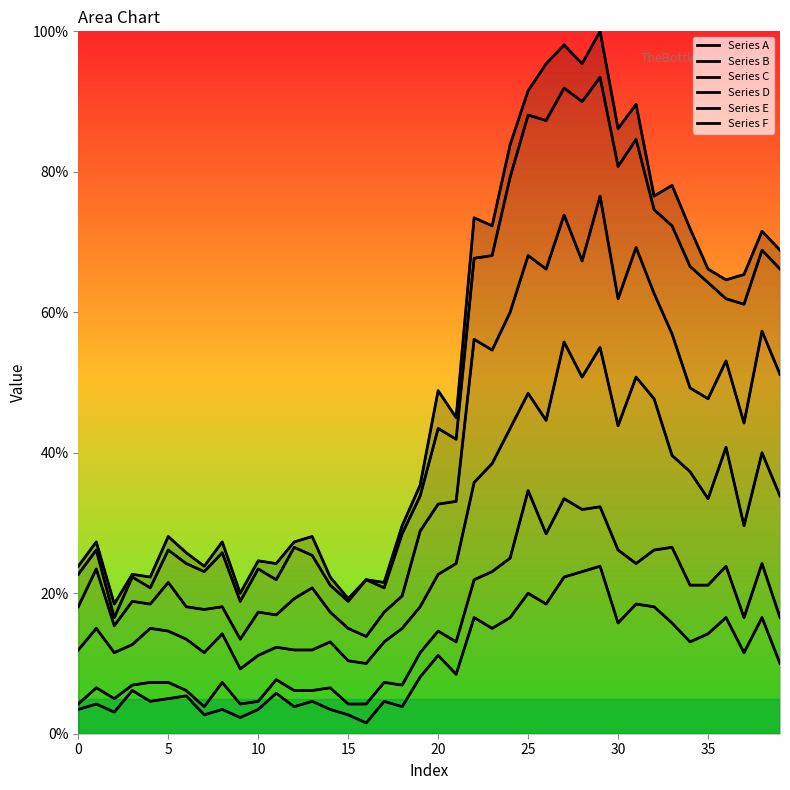

How many lines are shown in the chart?

6